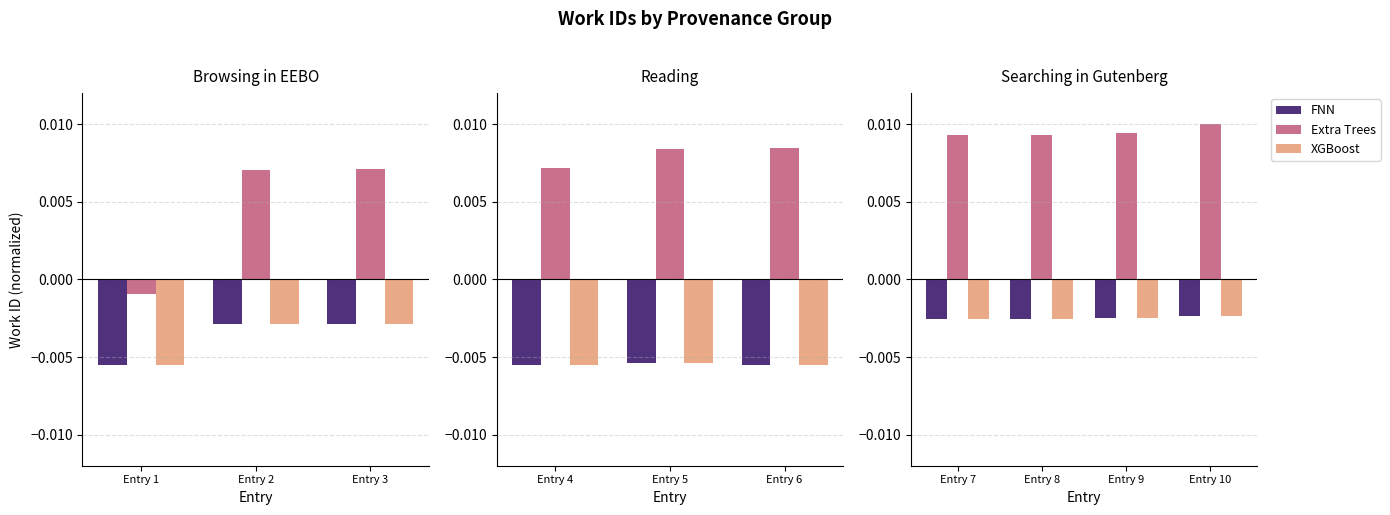

Where is Extra Trees nearest to the value 0?

Entry 7